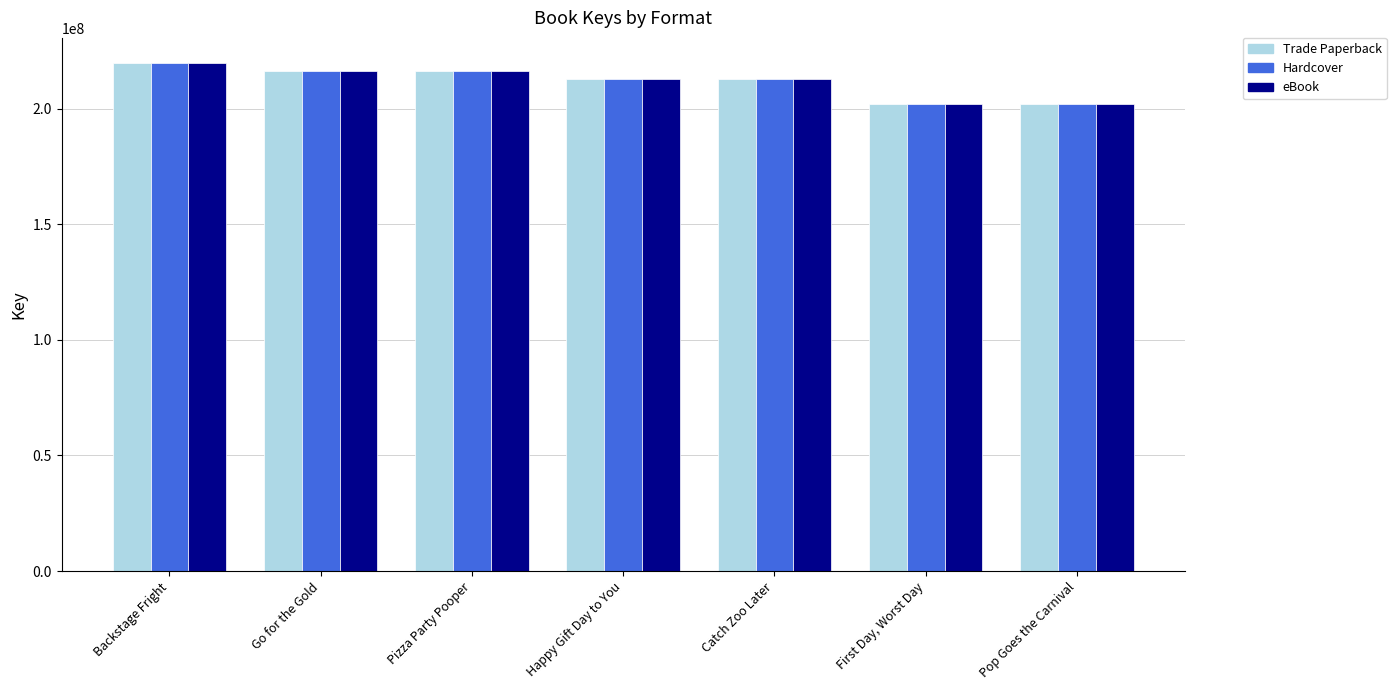

What is the maximum value shown in the chart?

219666175